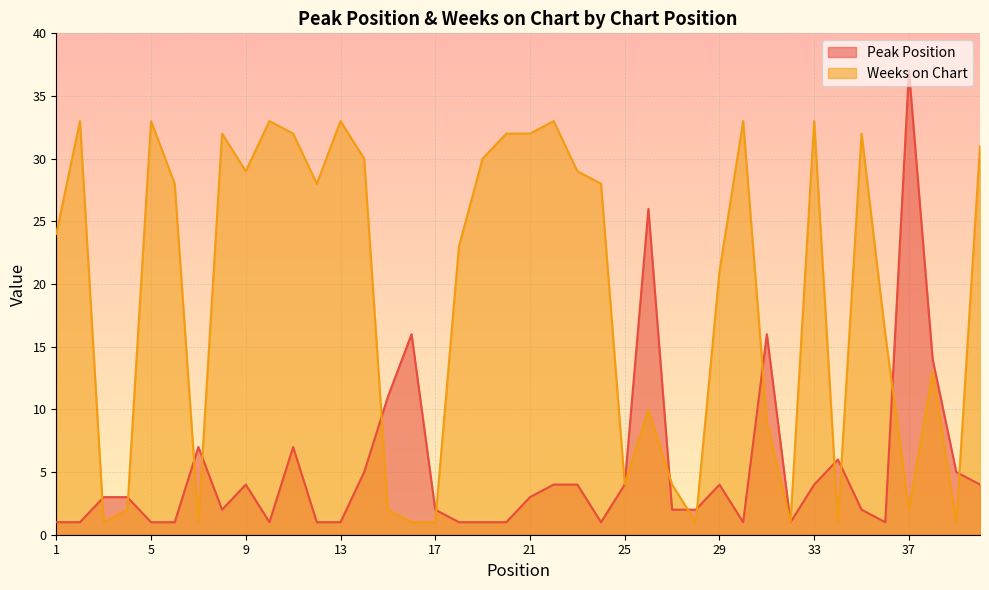

What is the value of the Peak Position point at the 39th from the left?

5